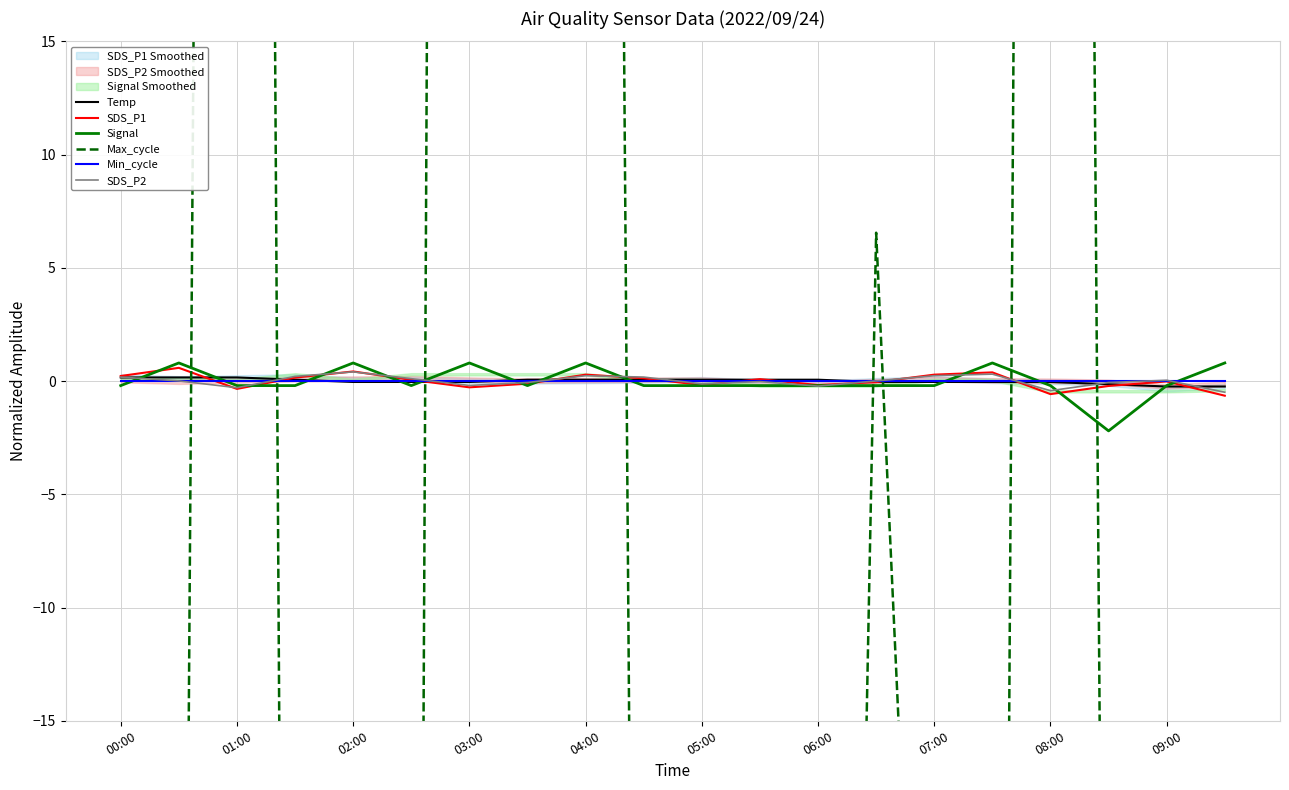

How many data points in Temp are less than 0?

10